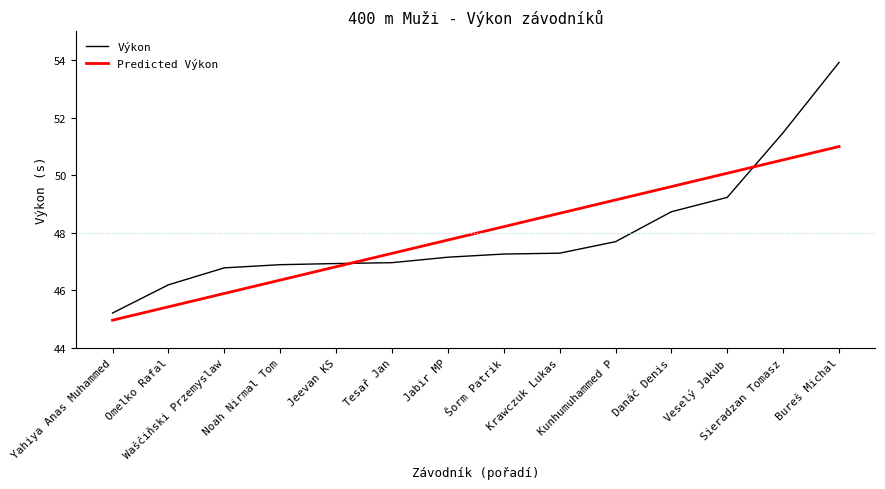

True or false: Predicted Výkon and Výkon intersect in this chart.

True